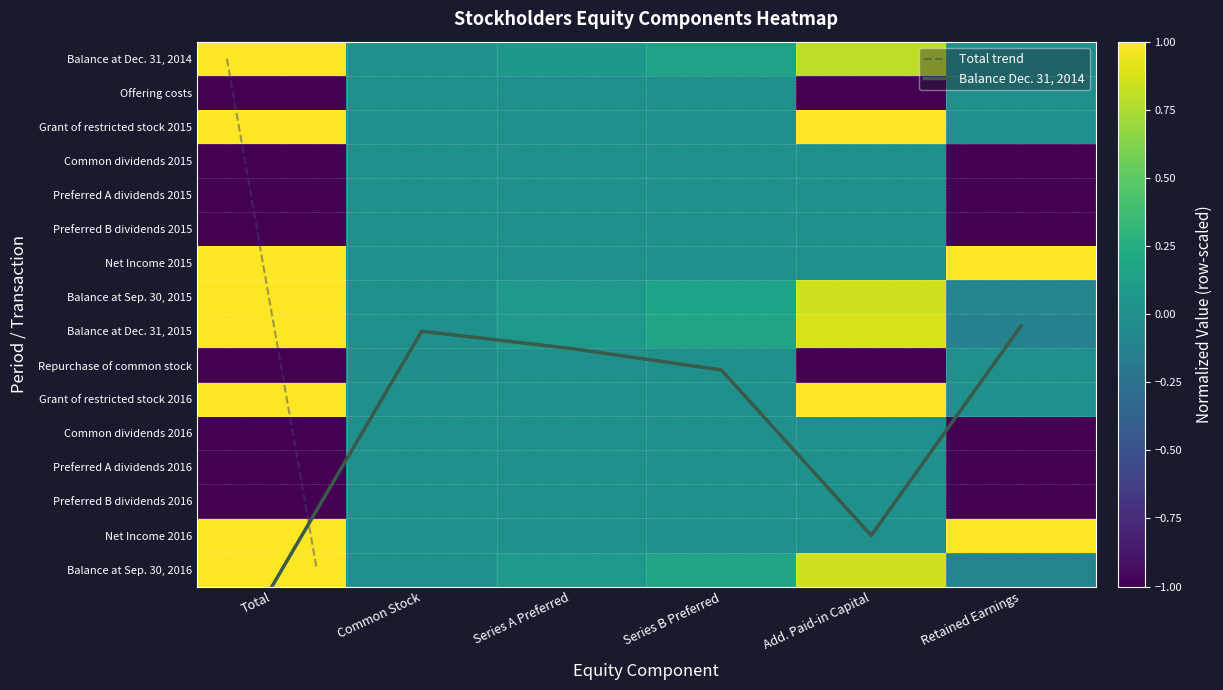

Is it true that Repurchase of common stock equals 0.5 at Series A Preferred?

False